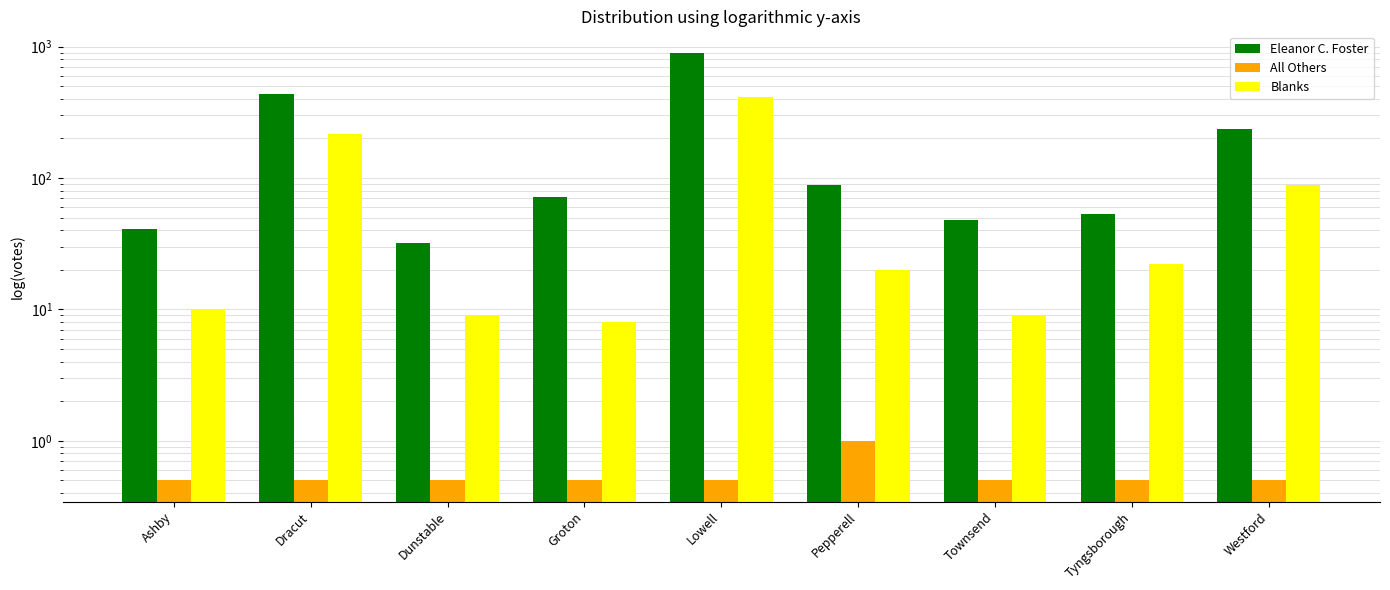

List the labels in order of Blanks value, largest first.

Lowell, Dracut, Westford, Tyngsborough, Pepperell, Ashby, Dunstable, Townsend, Groton